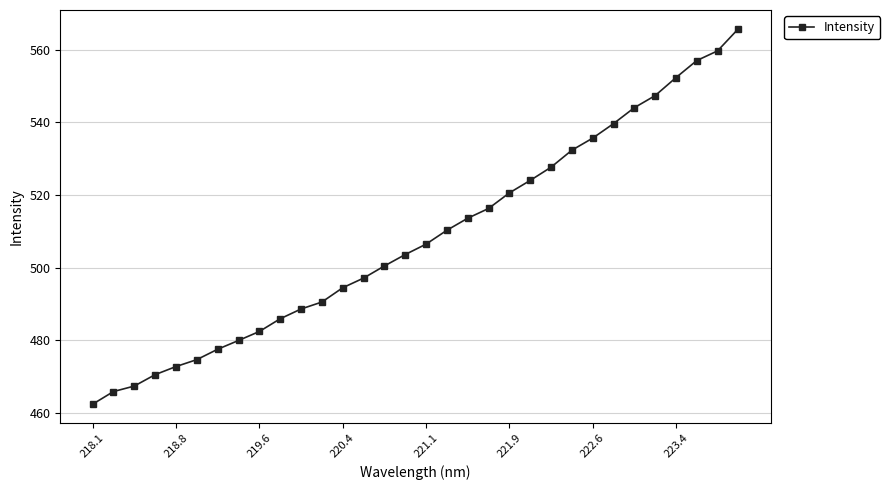

How many distinct data groups are displayed?

1